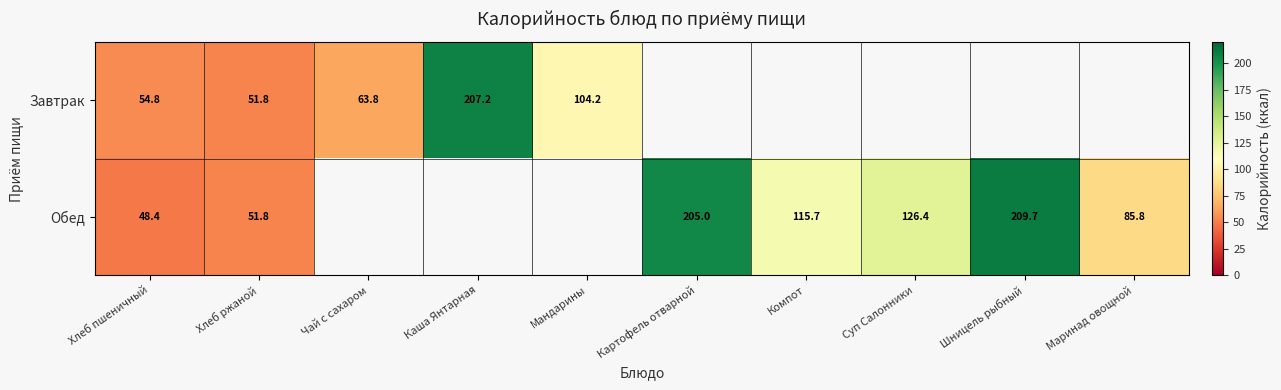

Is the value of Завтрак at Хлеб пшеничный greater than the value of Обед at Картофель отварной?

No